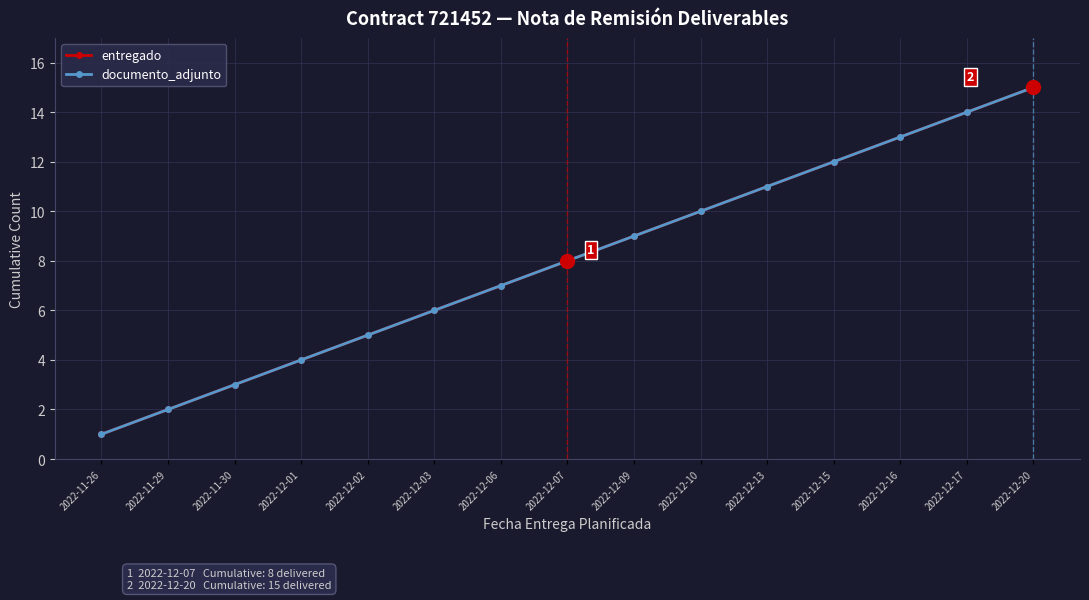

Which series has the largest total across all categories?

entregado